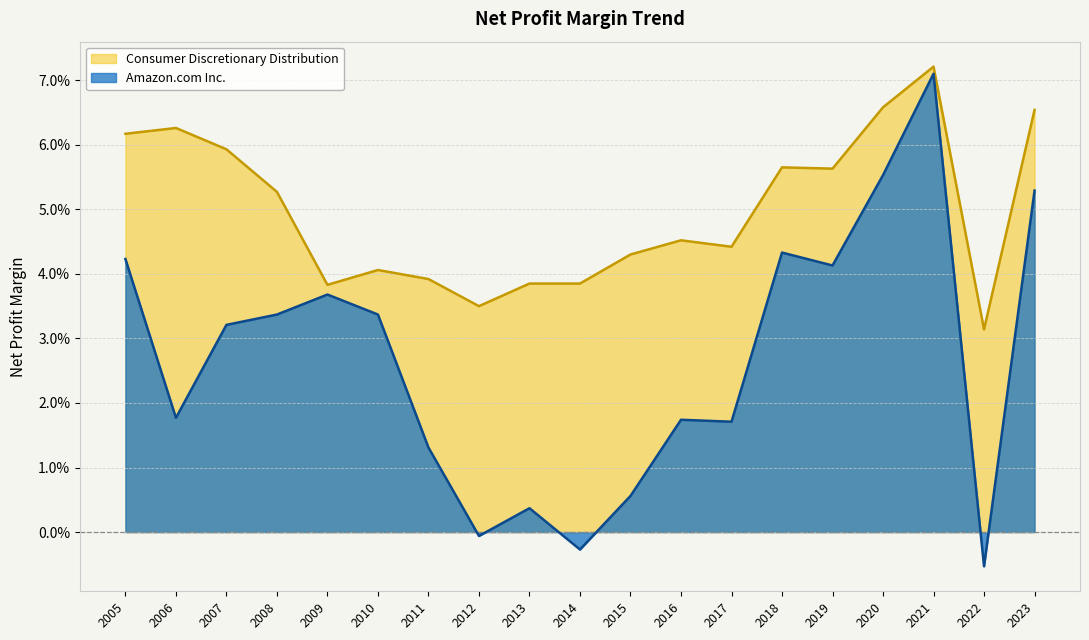

What is the sum of the Consumer Discretionary Distribution values at 2022 and 2008?

0.1